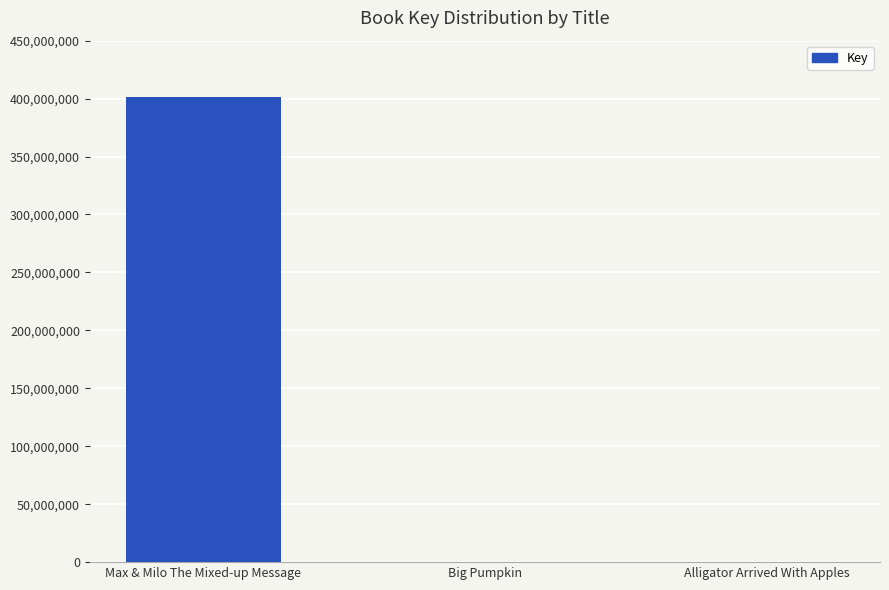

Where does the data first go above 314052?

Max & Milo The Mixed-up Message